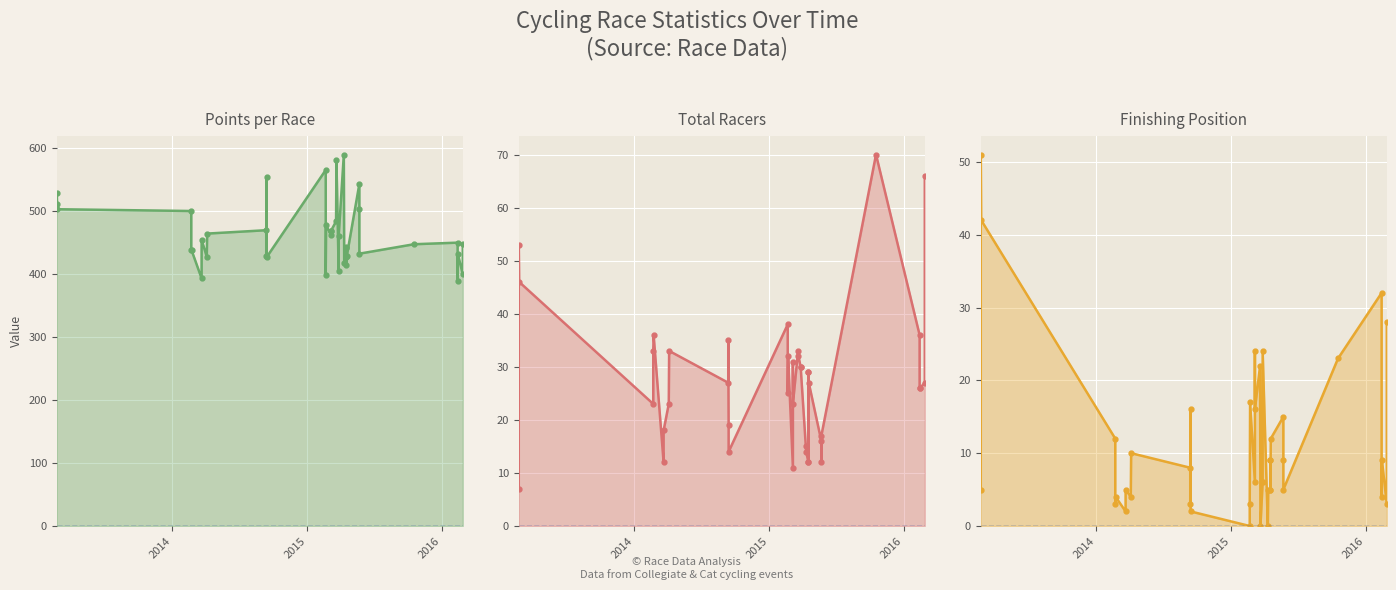

How many lines are shown in the chart?

3